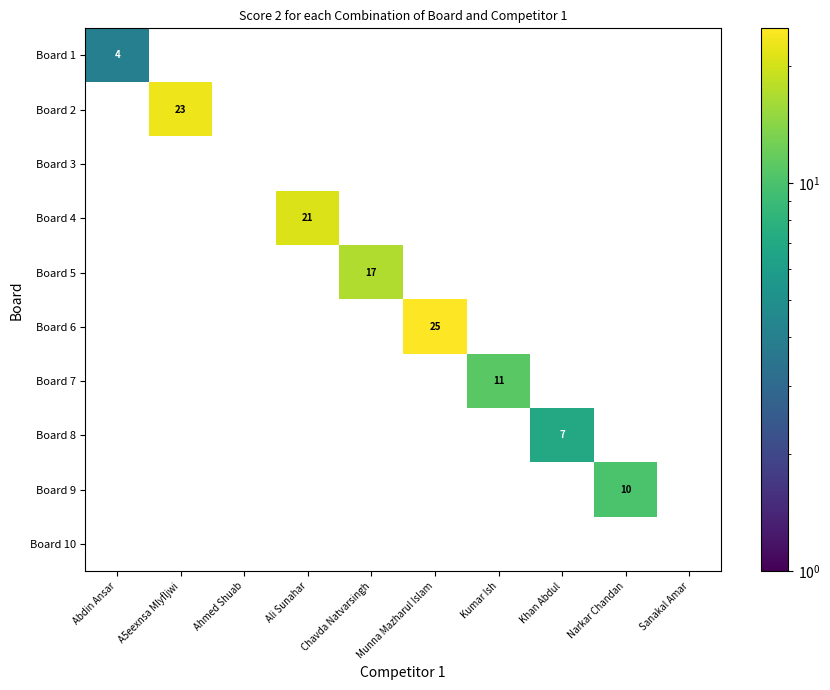

What is the sum of all Board 1 values?

4